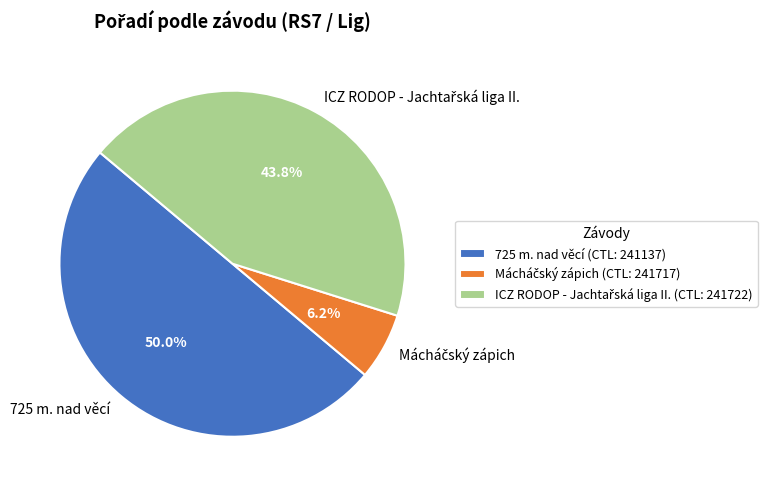

To the nearest percent, what is the average slice percentage?

33%